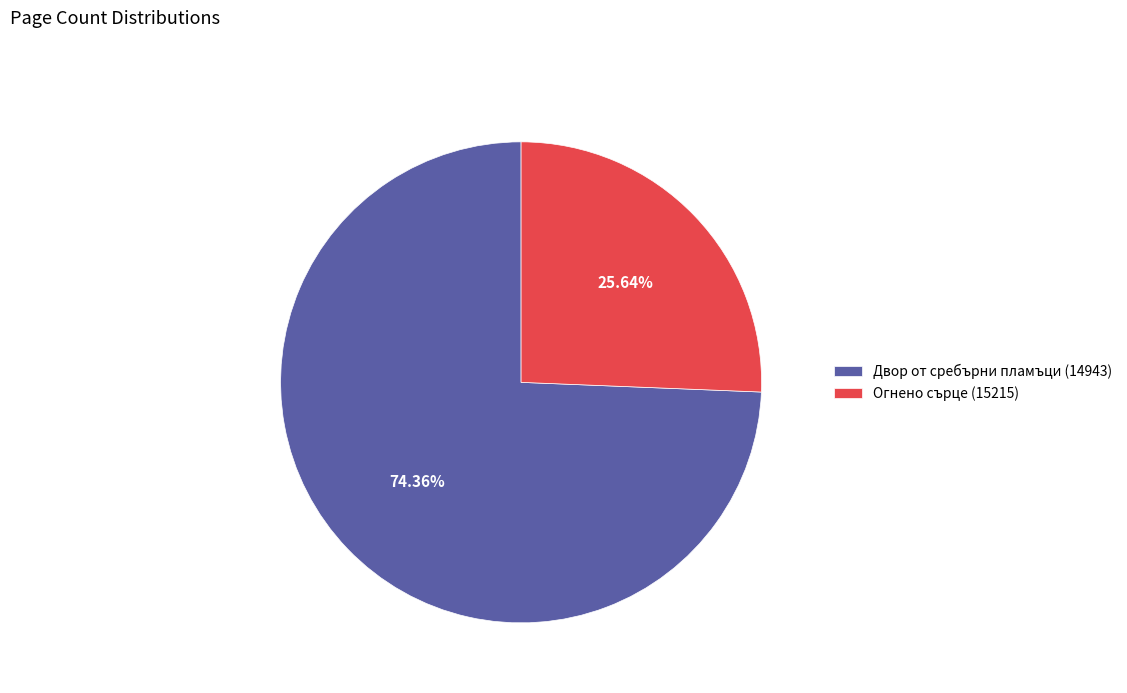

The Двор от сребърни пламъци (14943) slice represents 74% of the pie. True or false?

True